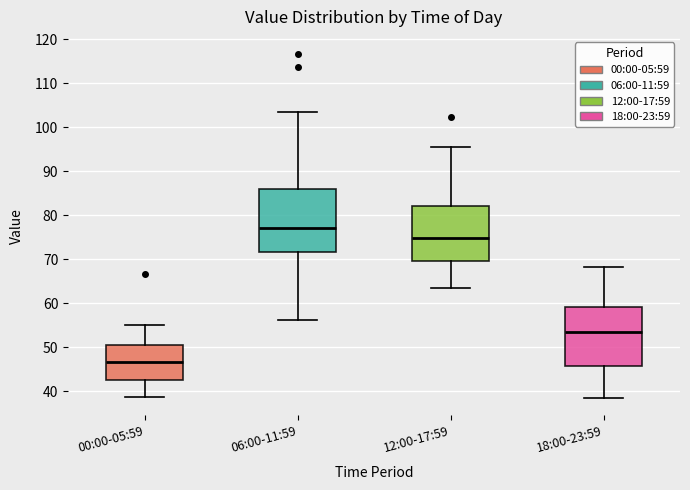

Which box has the lowest median line?

00:00-05:59